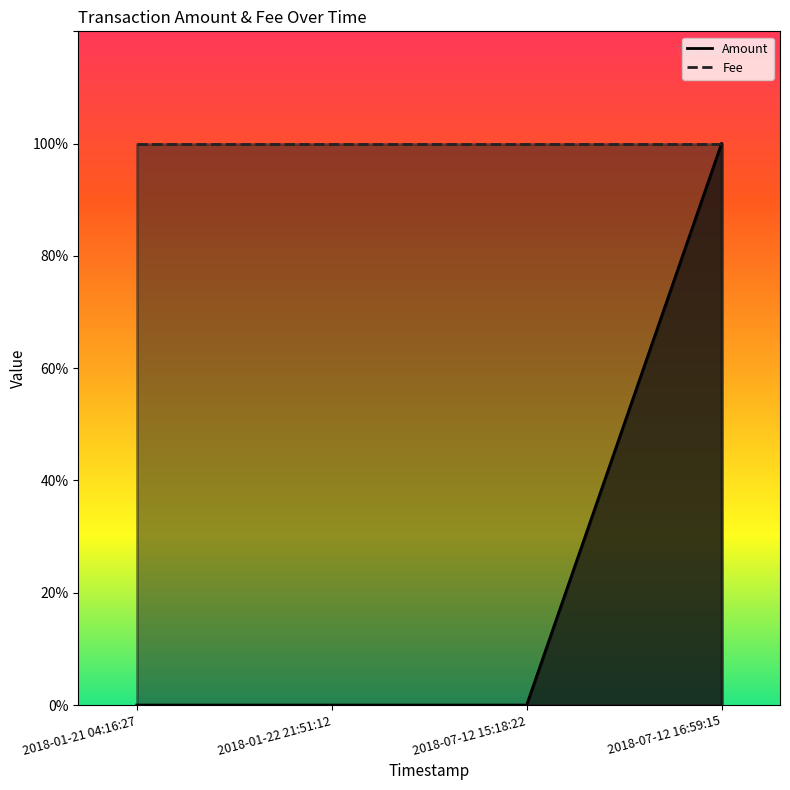

Count the number of categories in the chart.

4